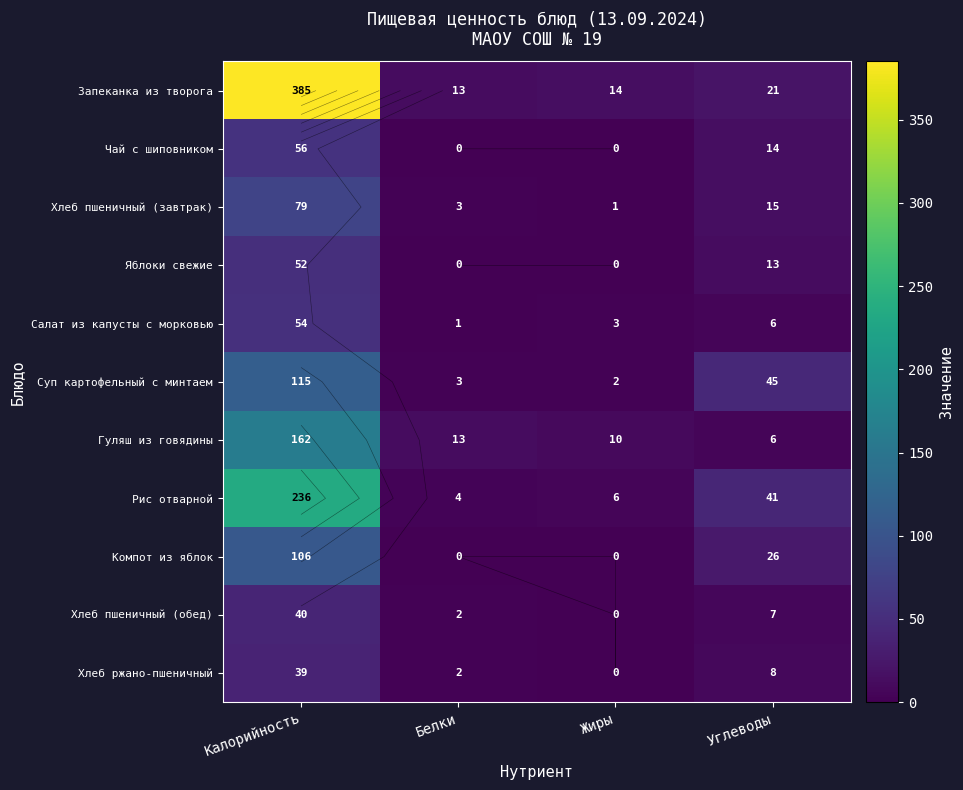

How many Яблоки свежие values are between 0 and 52?

4